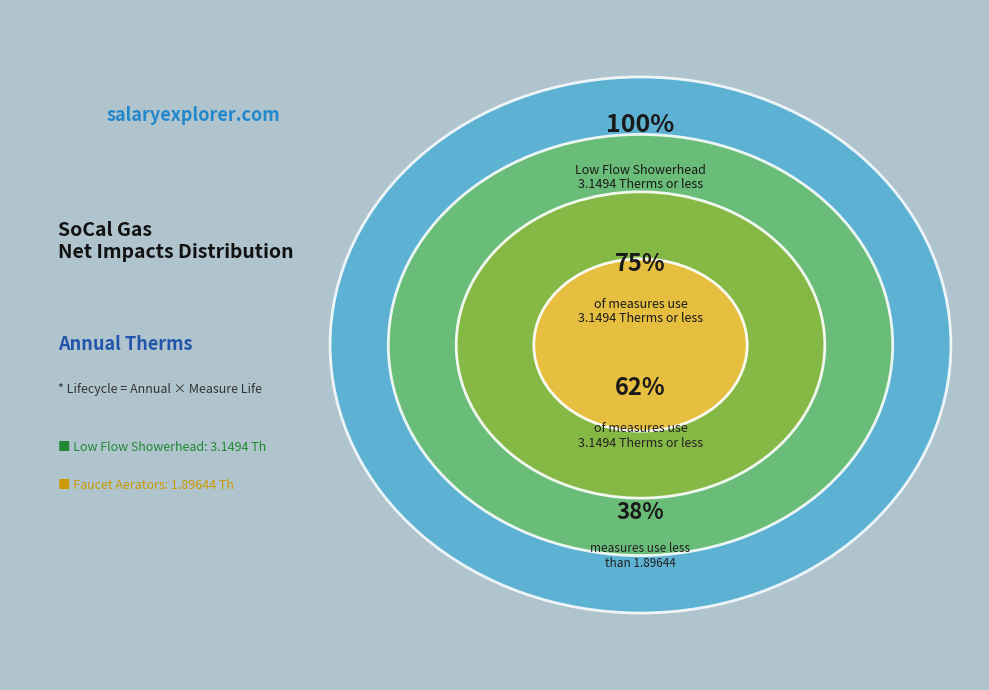

The Low Flow Showerhead/Self Install slice represents 51% of the pie. True or false?

False